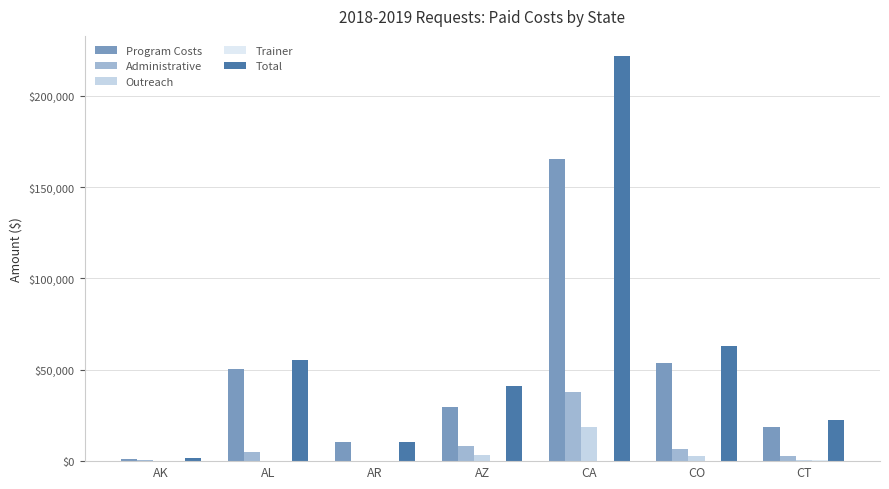

The value of Outreach at CT is 672.0. True or false?

False